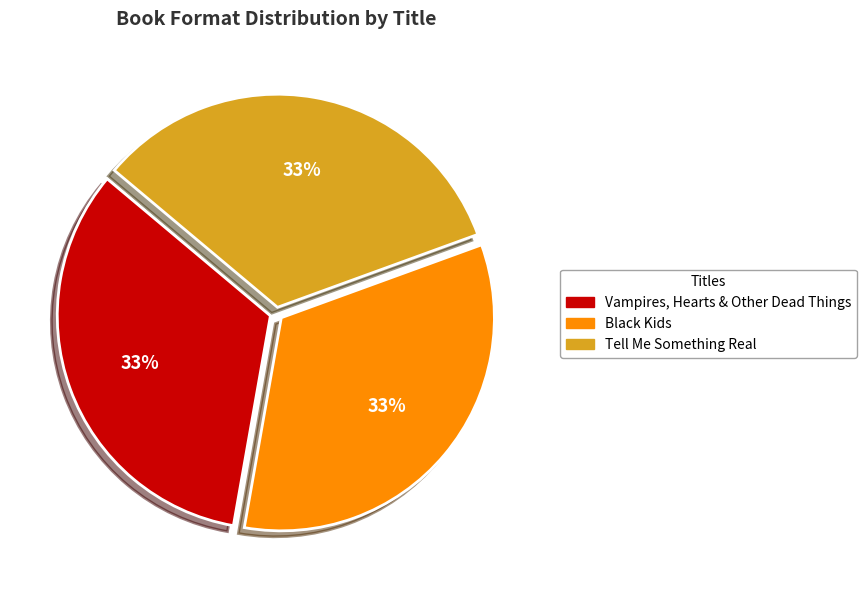

To the nearest percent, what is the average slice percentage?

33%